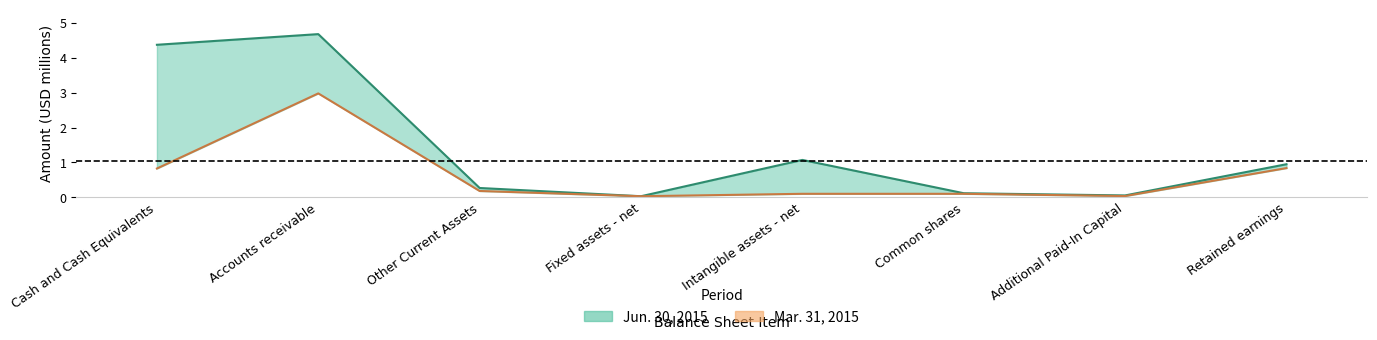

True or false: Mar. 31, 2015 has a value of 0.1 at Common shares.

True